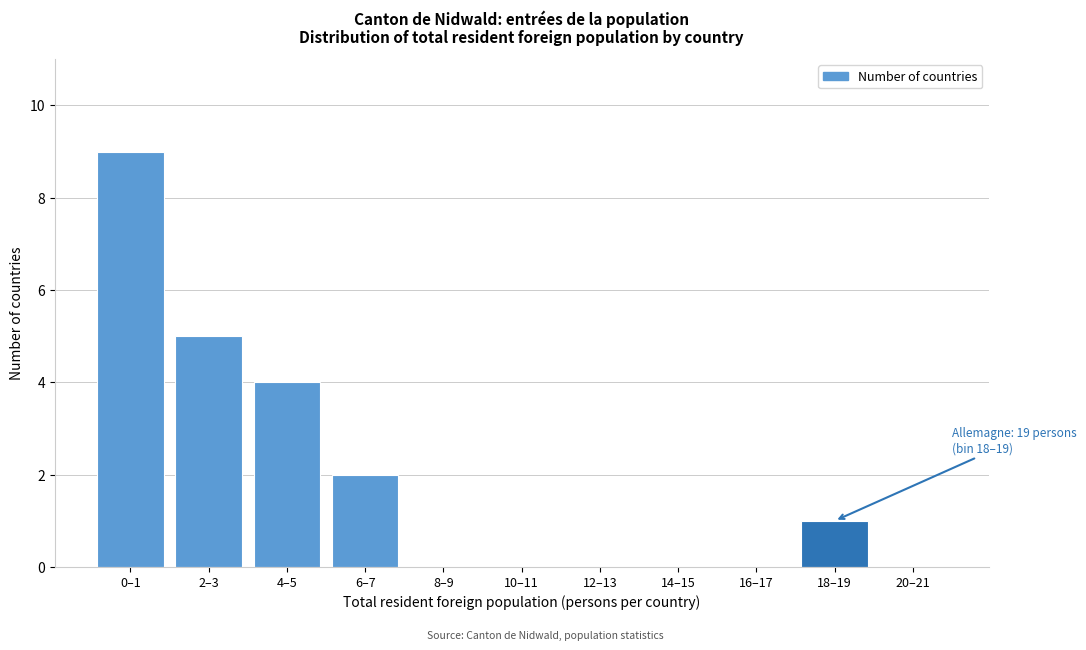

Reading left to right, list all the values displayed in this chart.

0–1=9	2–3=5	4–5=4	6–7=2	8–9=0	10–11=0	12–13=0	14–15=0	16–17=0	18–19=1	20–21=0